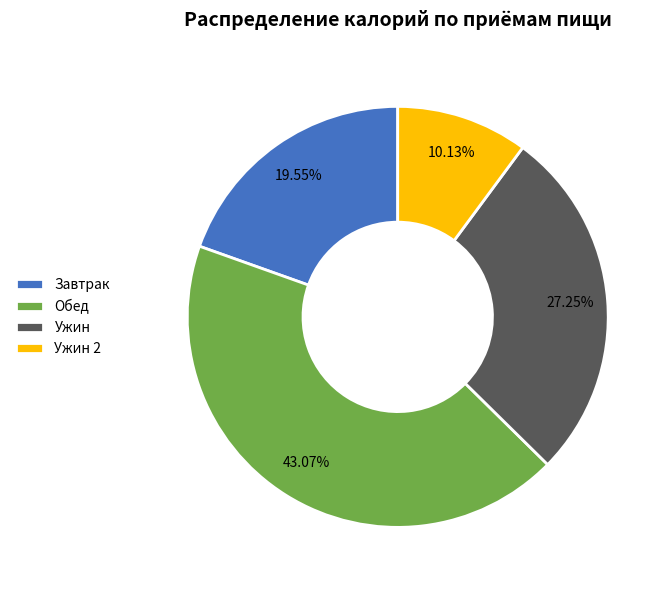

How many segments does this pie chart have?

4